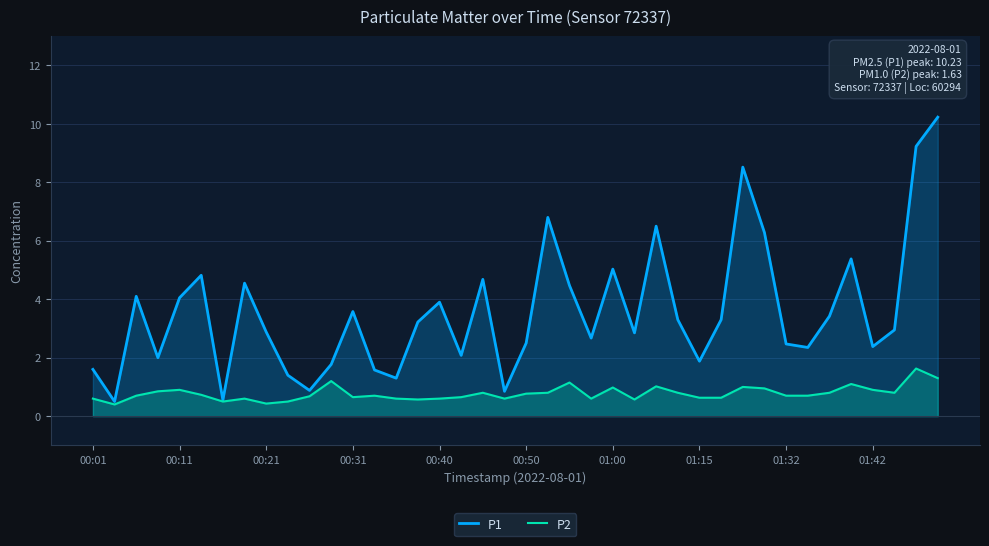

What is the maximum value shown in the chart?

10.2